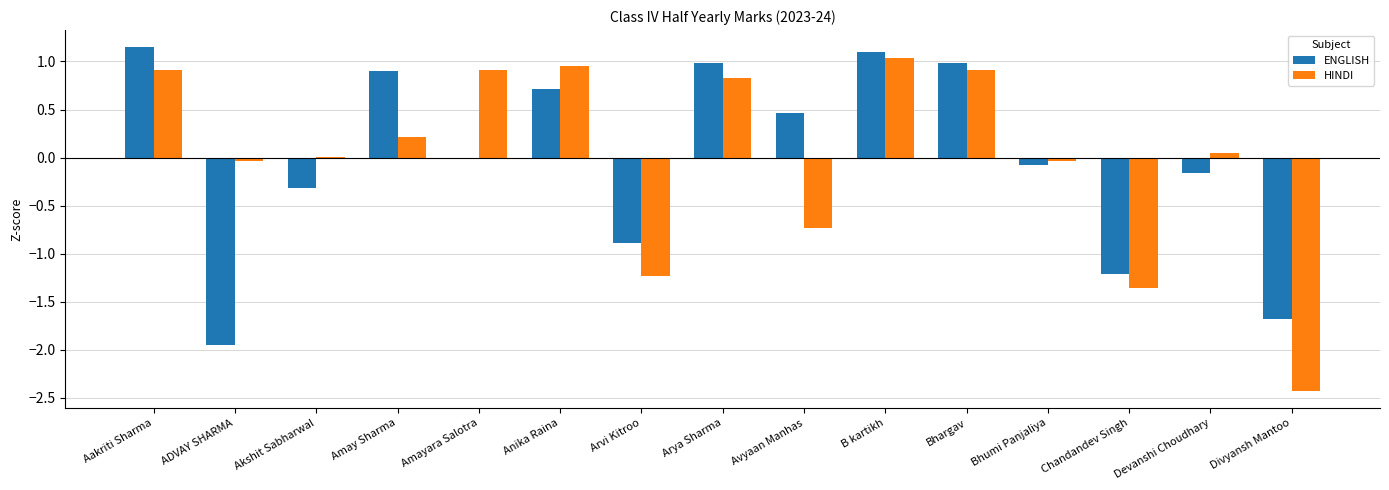

Which series changed the most between Amay Sharma and Anika Raina?

HINDI